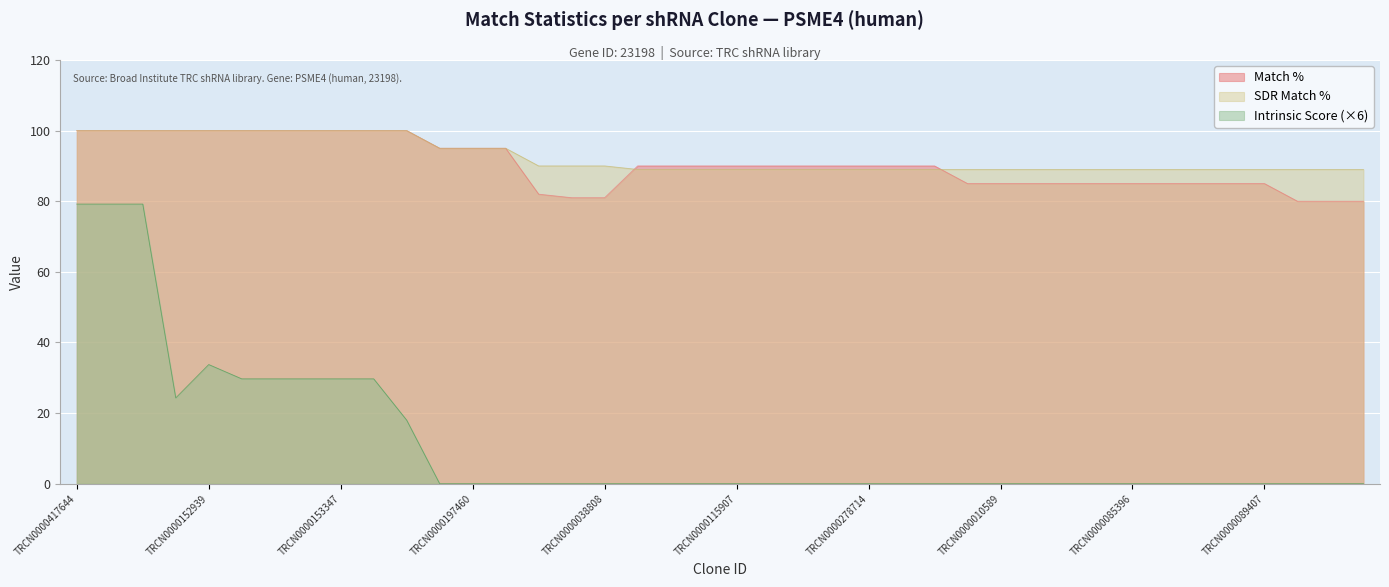

Which label corresponds to the smallest value in the chart?

TRCN0000217517